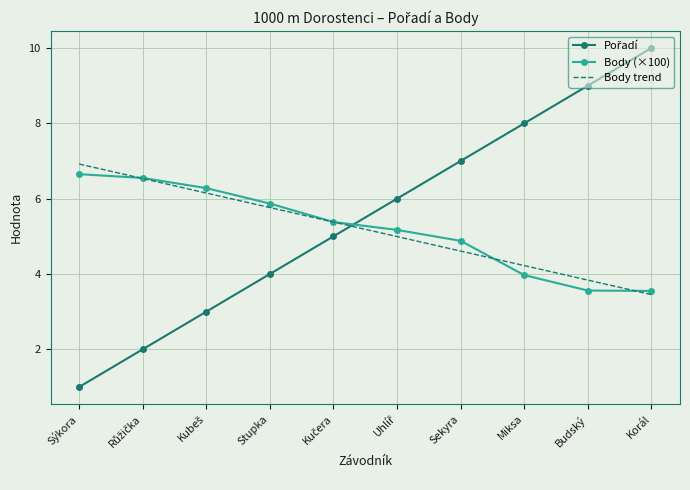

What is the approximate value of Body (×100) at Stupka?

5.9